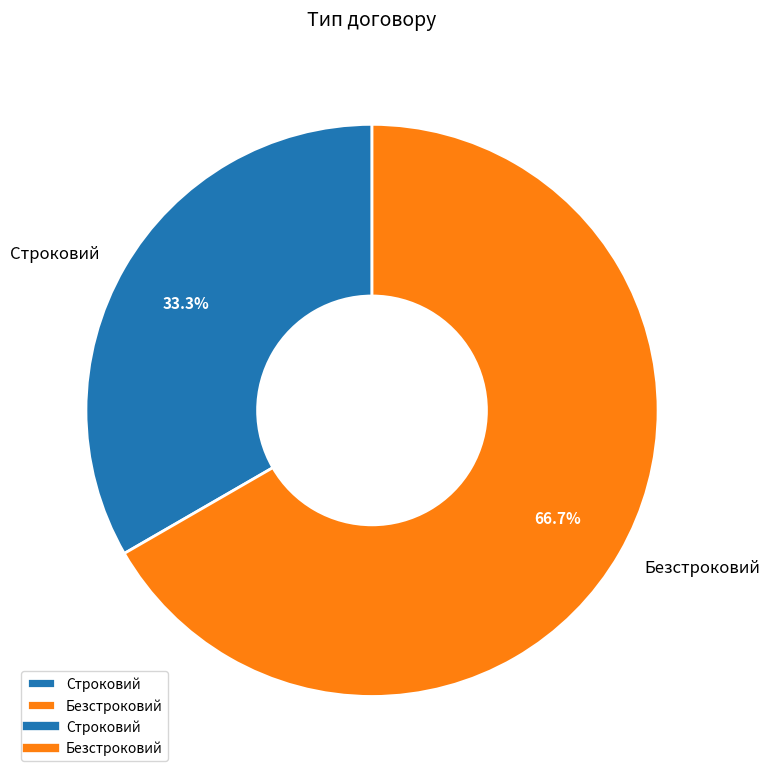

What is the smallest slice in the pie chart?

Строковий